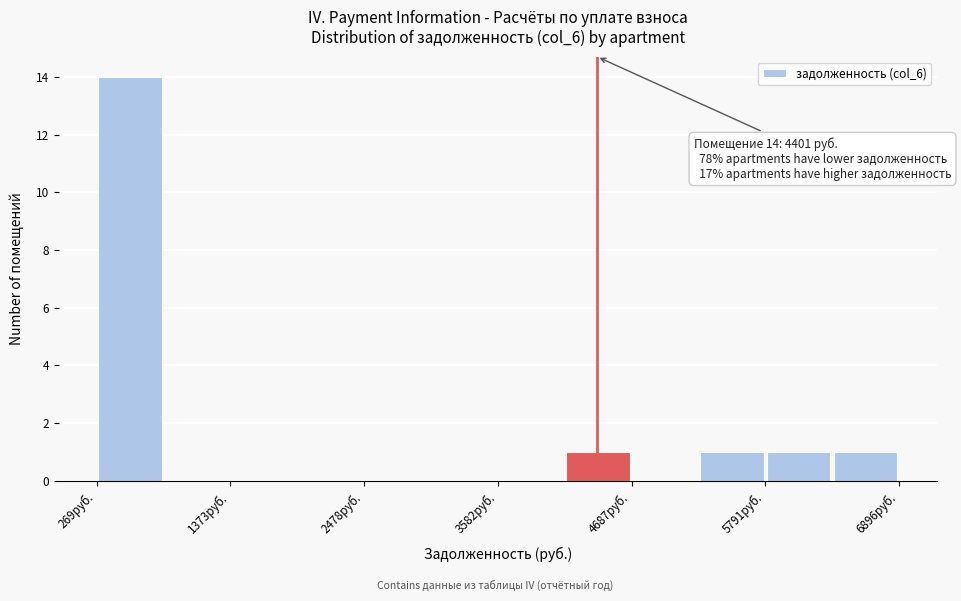

Read against the x-axis, roughly where is the centre of the tallest bar?

600